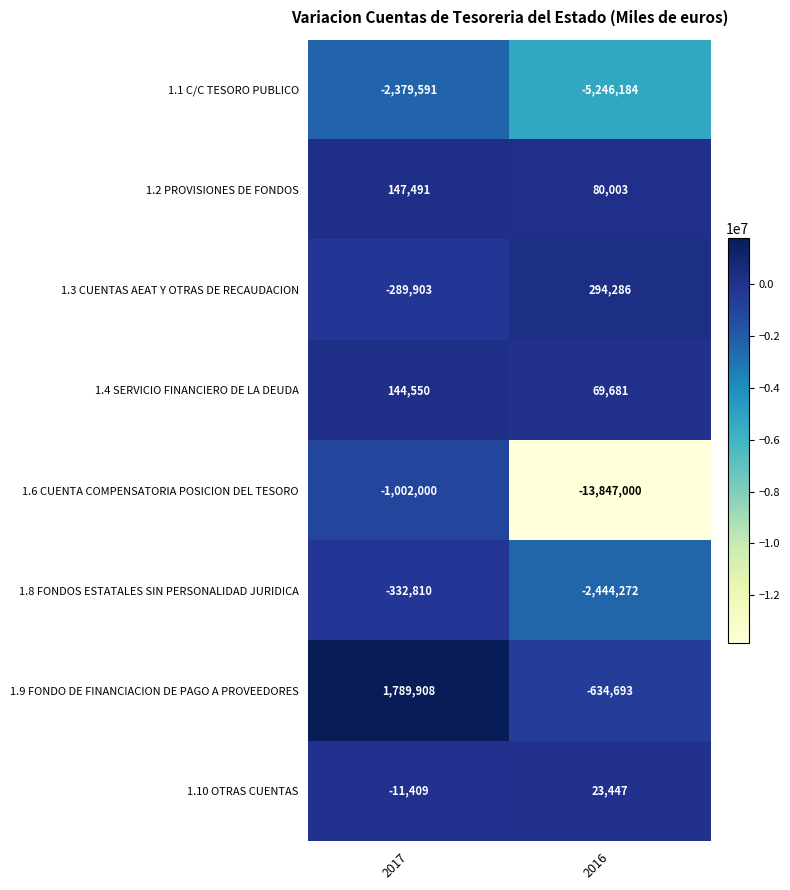

Rank the series by their maximum value, from highest to lowest.

1.9 FONDO DE FINANCIACION DE PAGO A PROVEEDORES, 1.3 CUENTAS AEAT Y OTRAS DE RECAUDACION, 1.2 PROVISIONES DE FONDOS, 1.4 SERVICIO FINANCIERO DE LA DEUDA, 1.10 OTRAS CUENTAS, 1.8 FONDOS ESTATALES SIN PERSONALIDAD JURIDICA, 1.6 CUENTA COMPENSATORIA POSICION DEL TESORO, 1.1 C/C TESORO PUBLICO